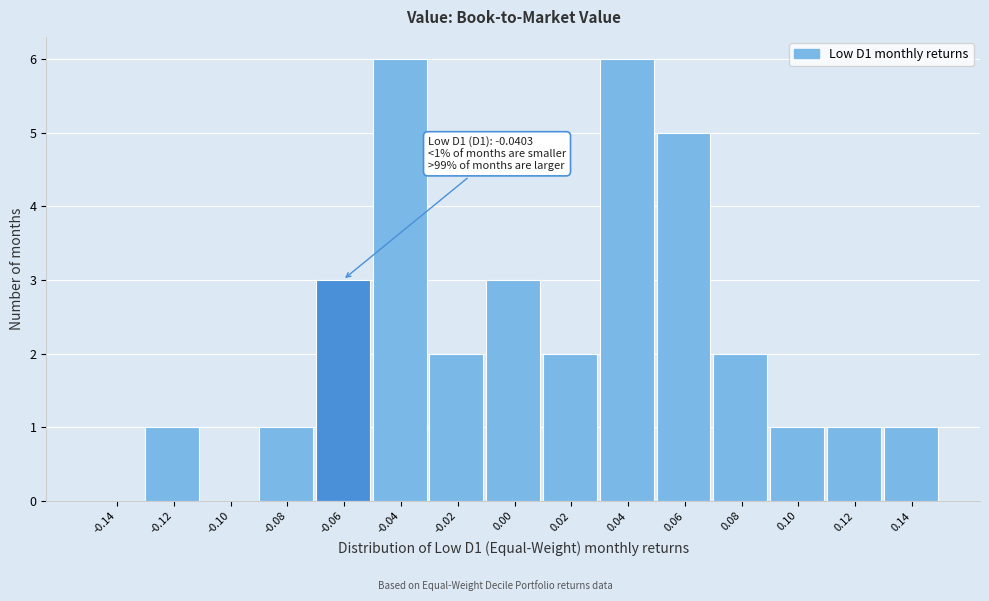

Reading left to right, what are all the values shown in this chart?

-0.14=0	-0.12=1	-0.10=0	-0.08=1	-0.06=3	-0.04=6	-0.02=2	0.00=3	0.02=2	0.04=6	0.06=5	0.08=2	0.10=1	0.12=1	0.14=1